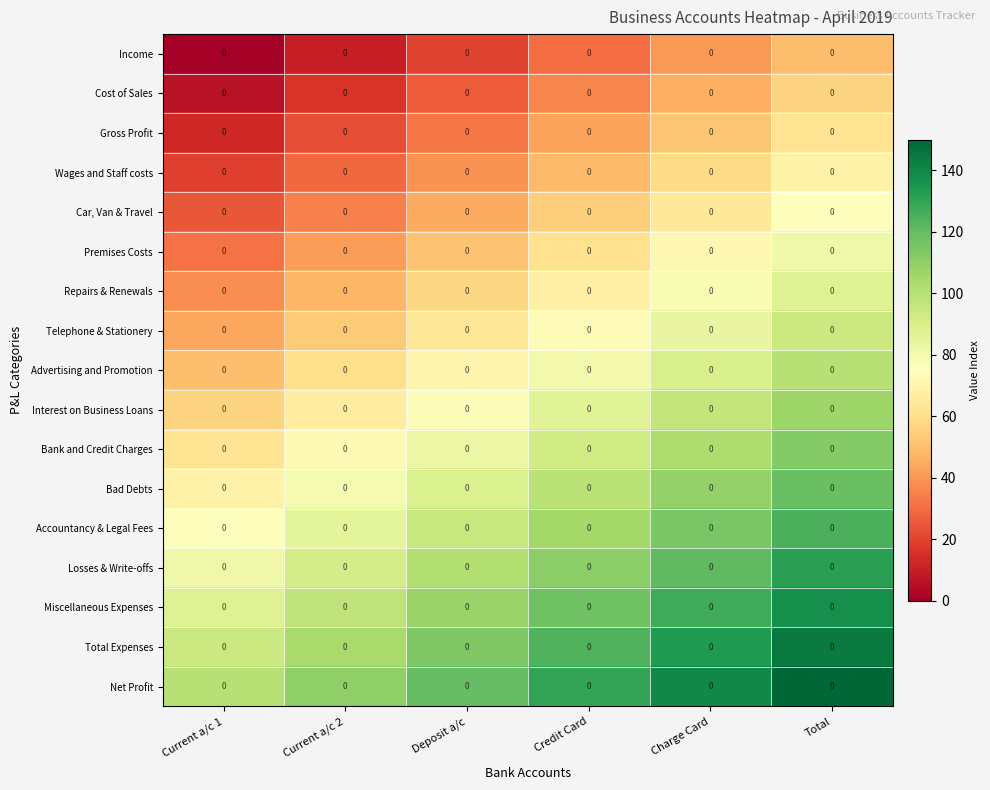

How many data points in Losses & Write-offs are less than 111?

3